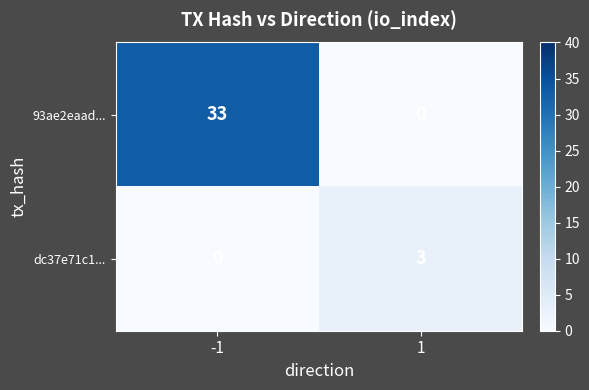

At -1, list the series in order from smallest to largest.

dc37e71c1..., 93ae2eaad...